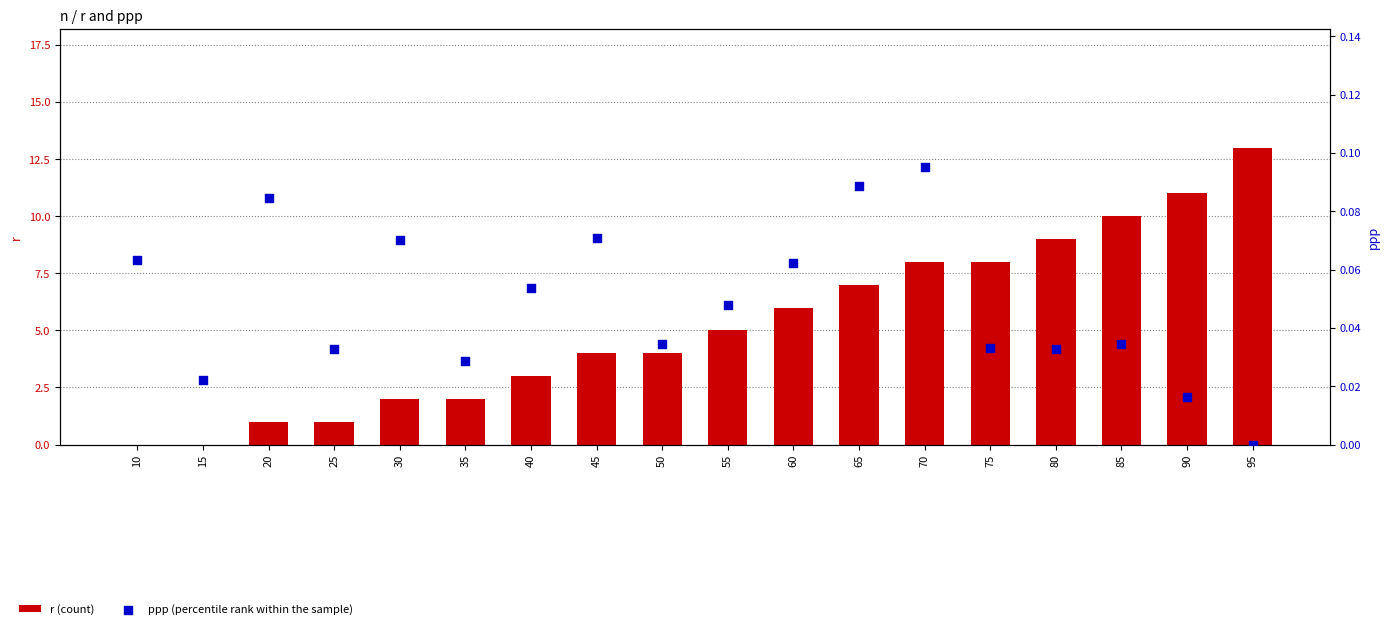

Is the value of ppp (percentile rank within the sample) at 65 greater than the value of r (count) at 10?

Yes